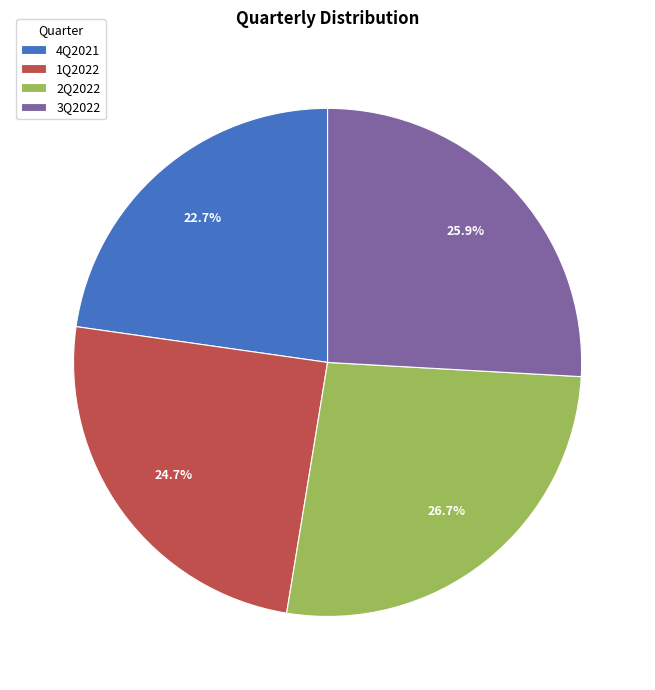

Is there a majority slice in this chart?

No